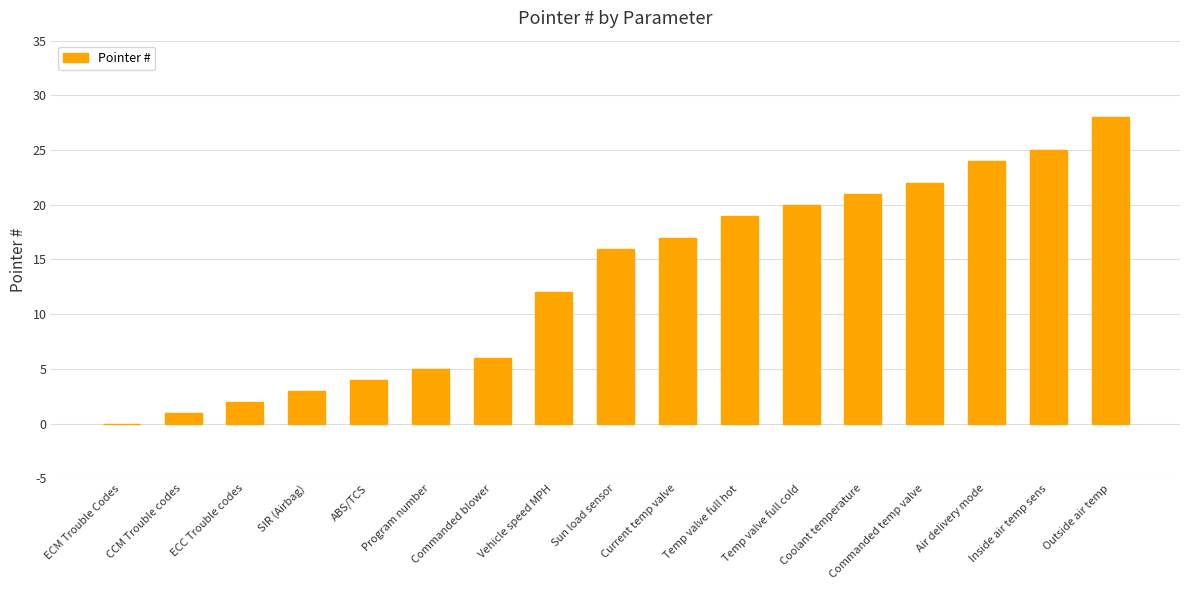

Which has a higher value, SIR (Airbag) or Air delivery mode?

Air delivery mode